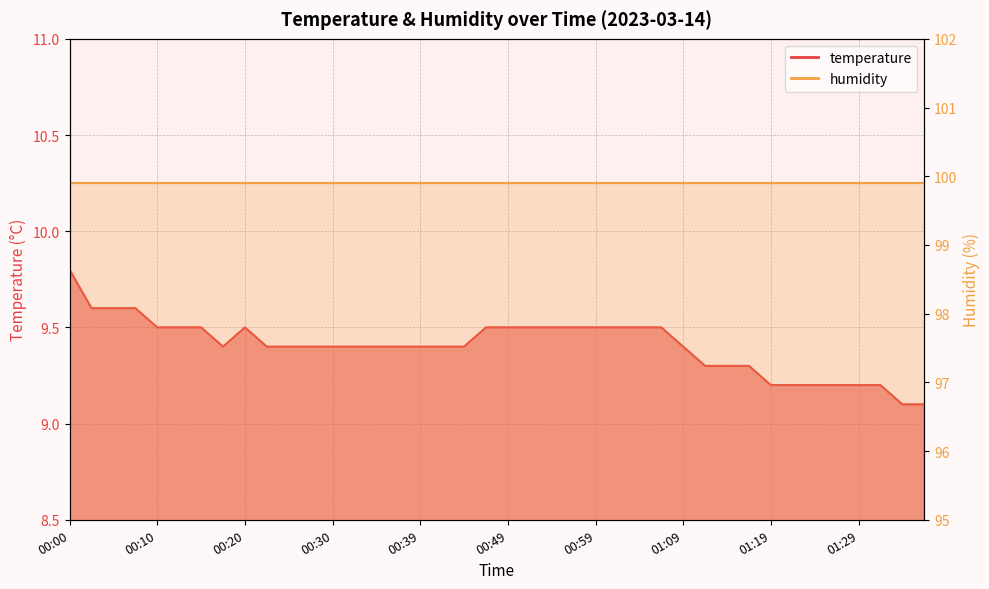

Approximately how many times larger is the value at 01:26 compared to 01:36?

1.0